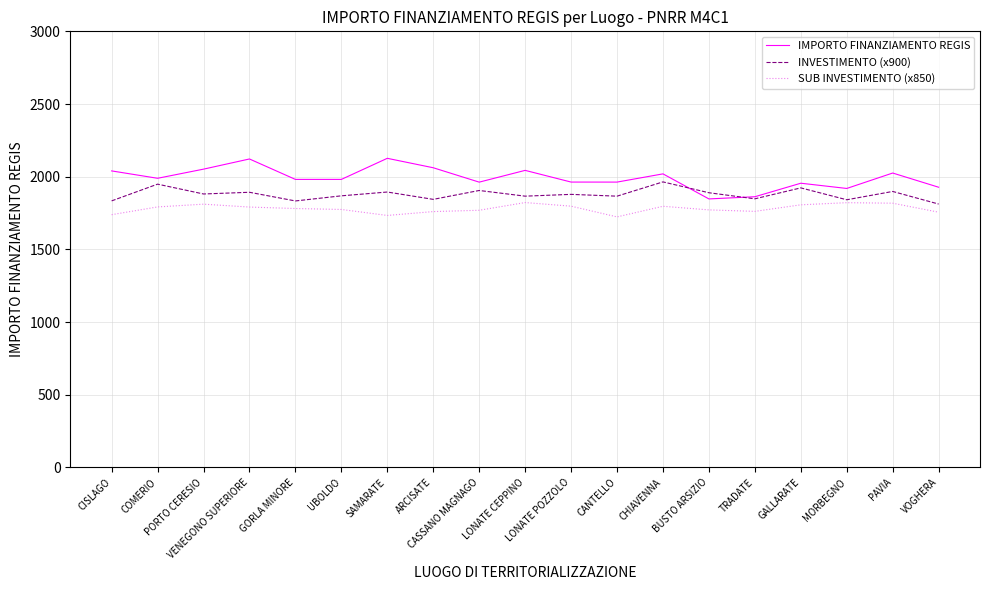

What is the lowest value of the SUB INVESTIMENTO (x850) series?

1723.3